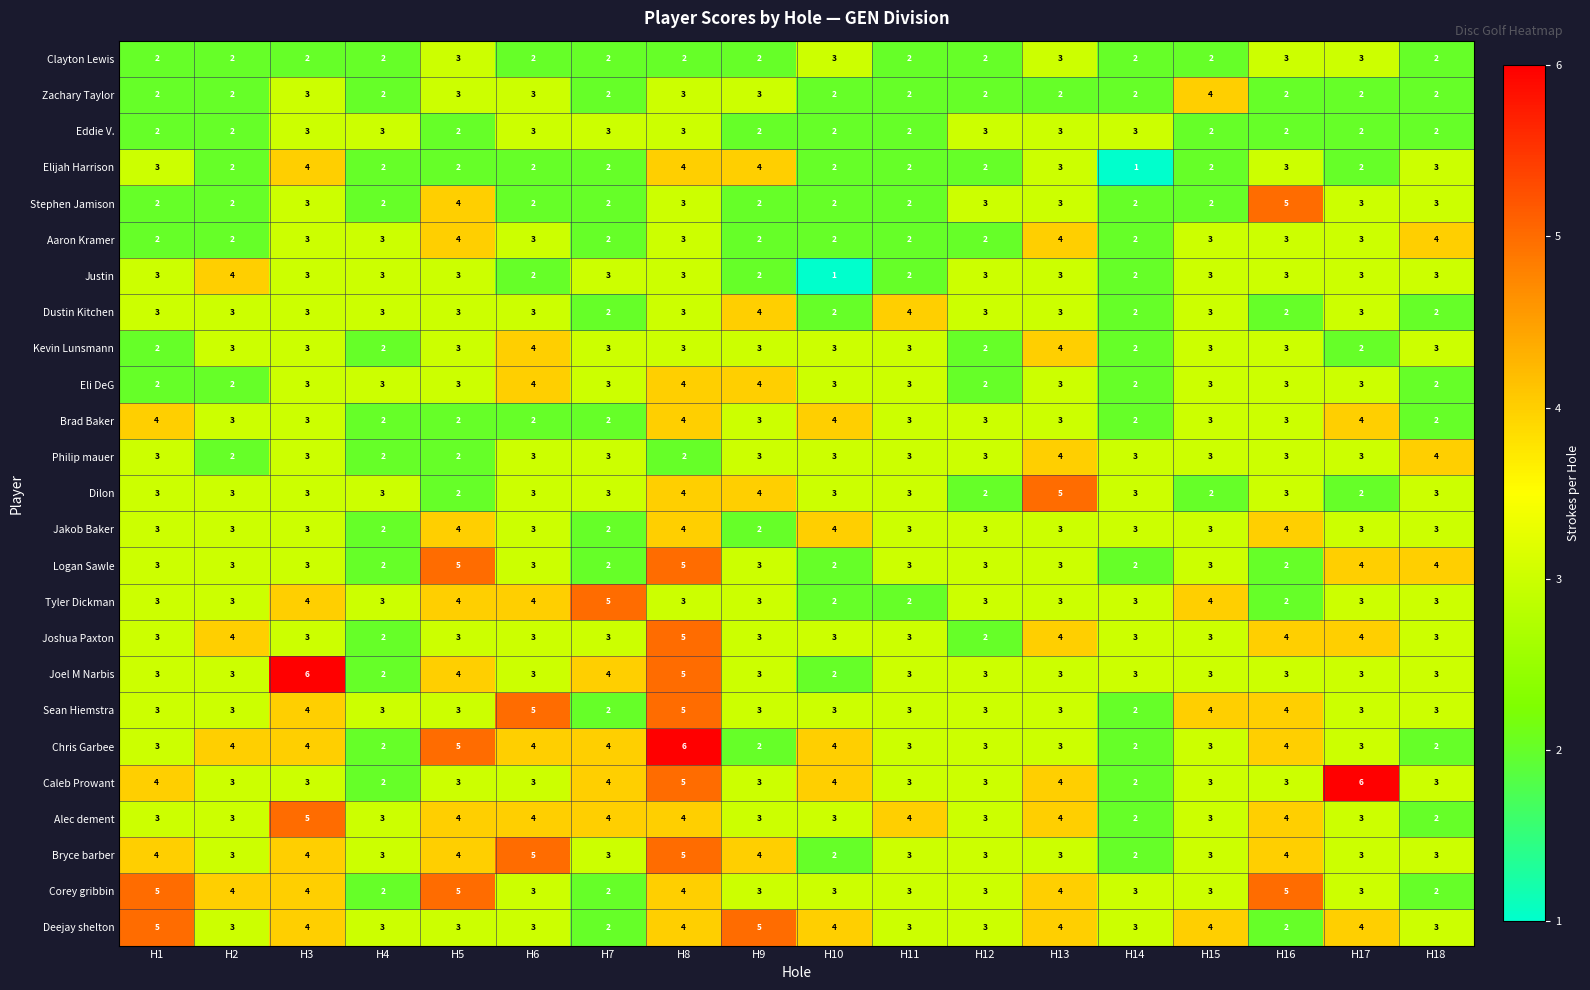

True or false: Caleb Prowant has a value of 4 at H18.

False